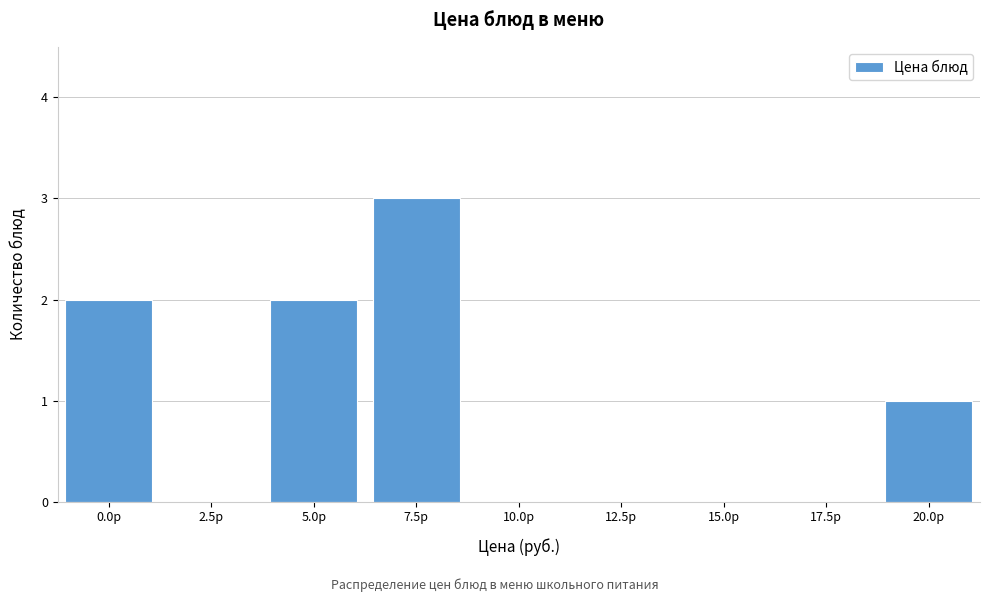

Reading right to left, list all the values displayed in this chart.

20.0р=1	17.5р=0	15.0р=0	12.5р=0	10.0р=0	7.5р=3	5.0р=2	2.5р=0	0.0р=2